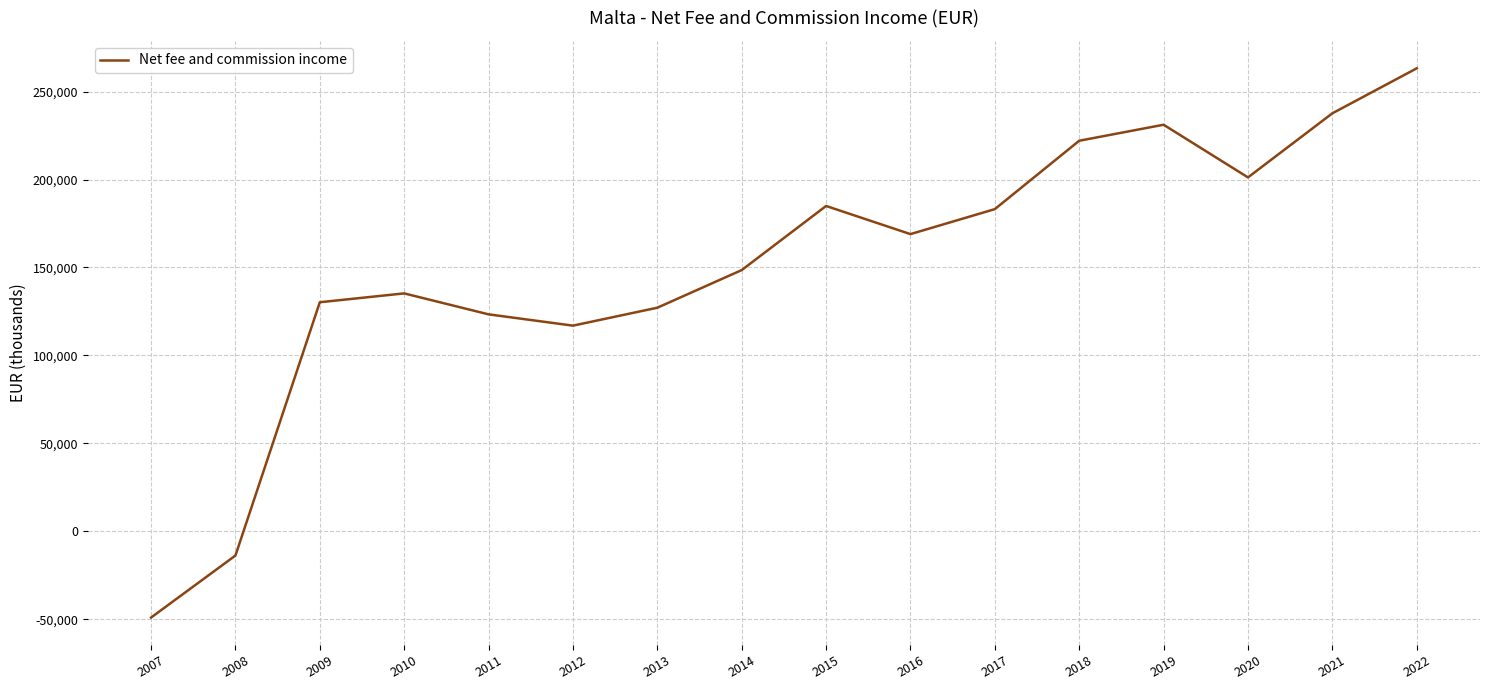

What is the ratio of the value at 2016 to the value at 2020?

0.8